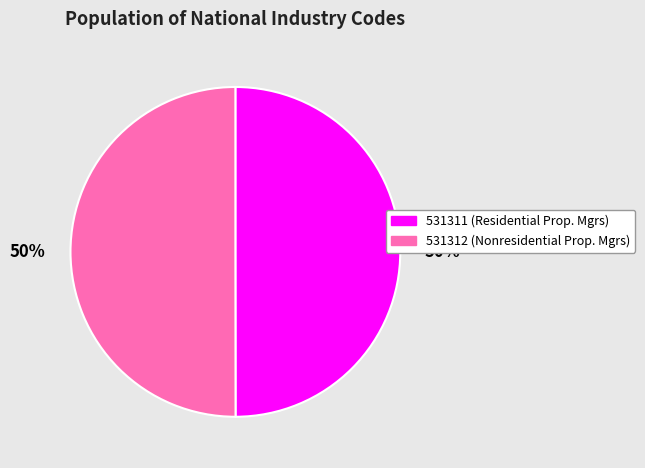

To the nearest percent, what is the average slice percentage?

50%